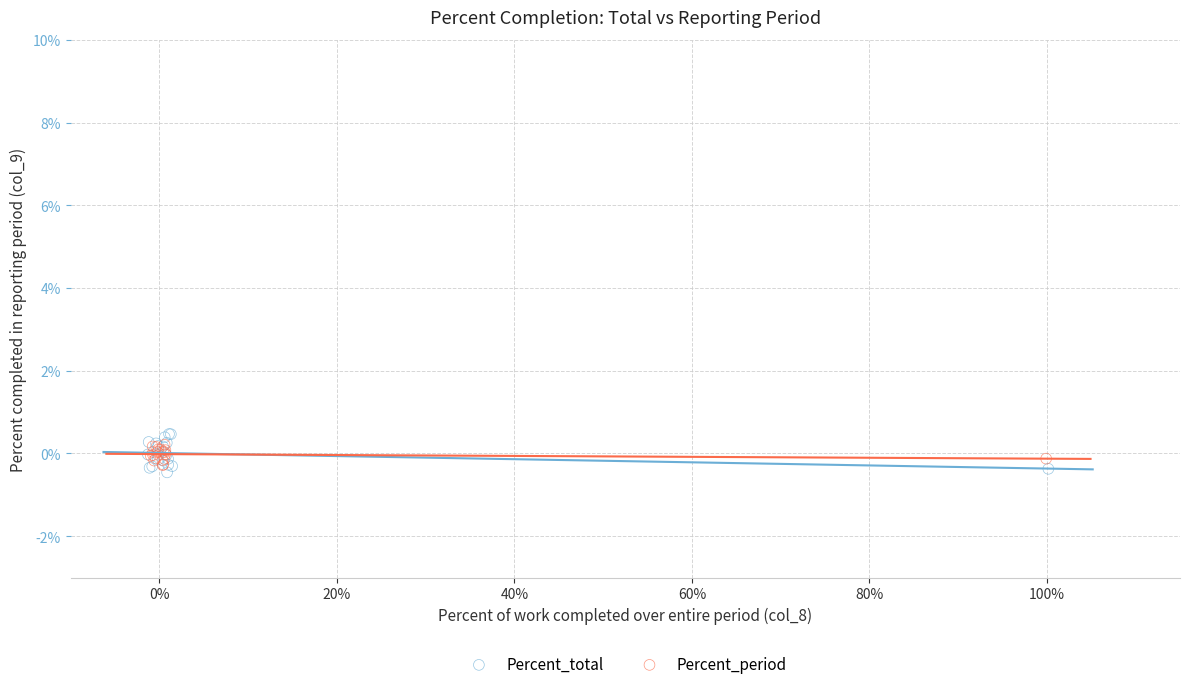

Which series reaches the maximum Y coordinate?

Percent_total